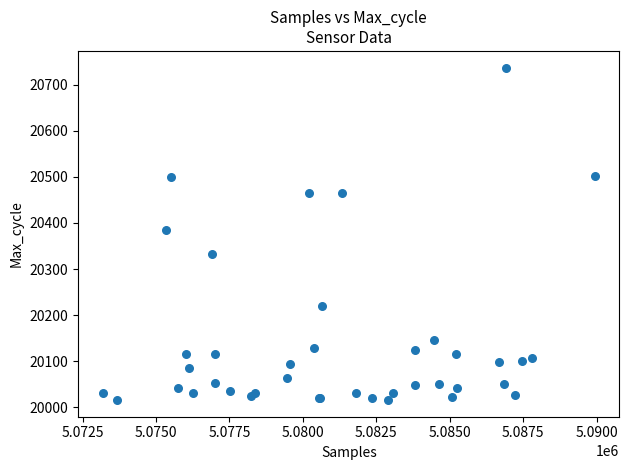

What Y value in the scatter plot is closest to 20376?

20384